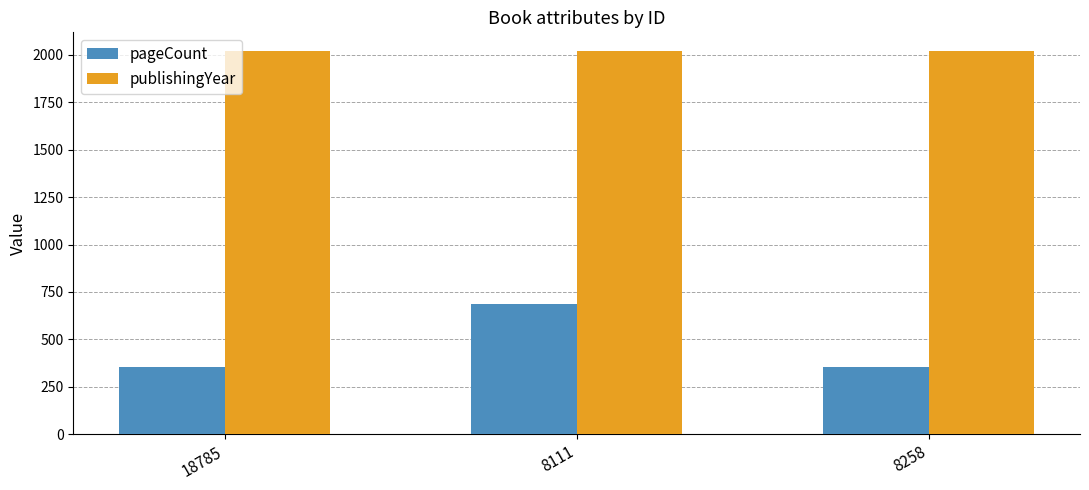

At which category is the sum across all series the highest?

8111